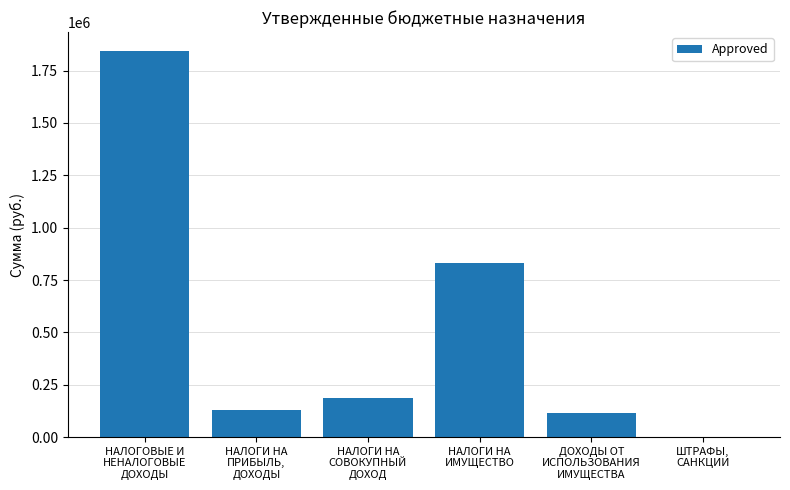

What is the greatest value displayed?

1842100